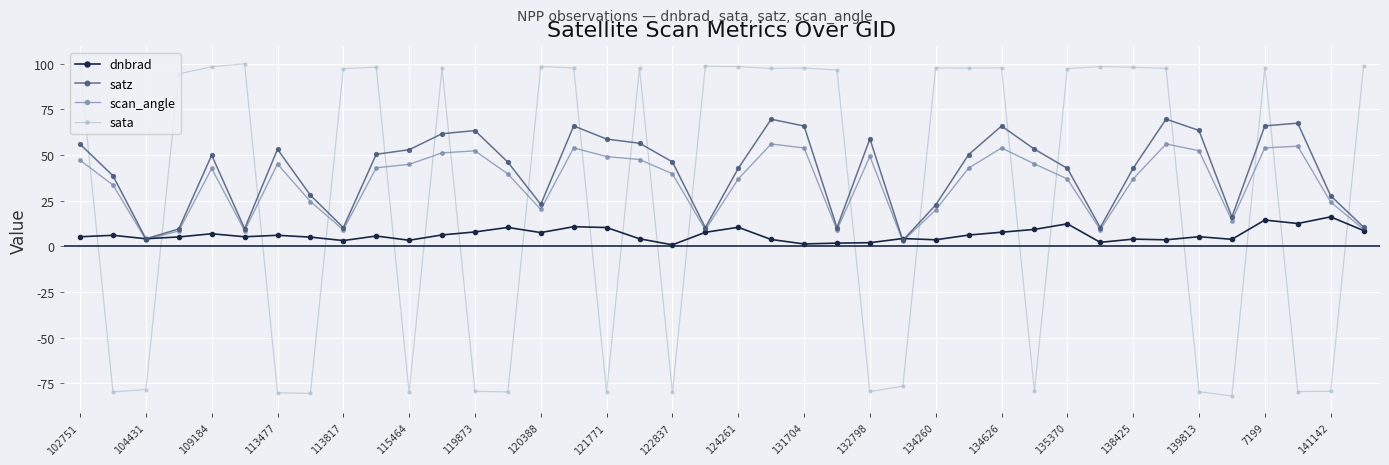

What is the average value of the sata series?

26.8